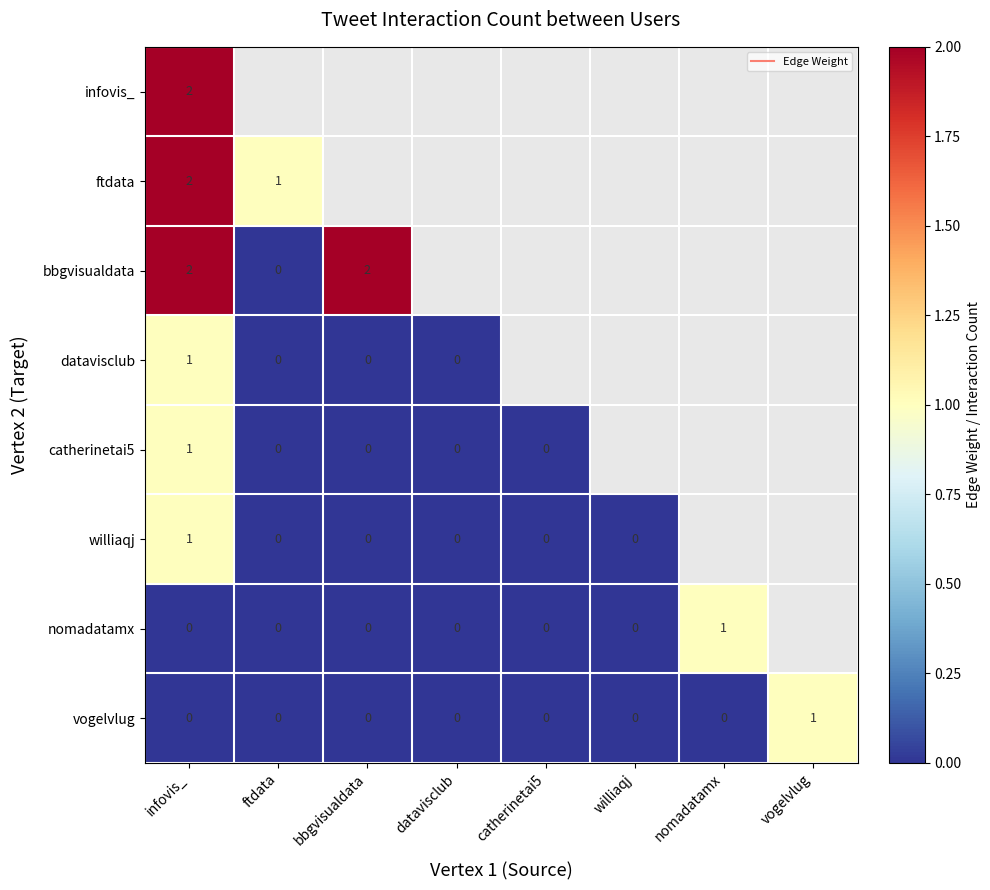

The value of vogelvlug at ftdata is 0.0. True or false?

True